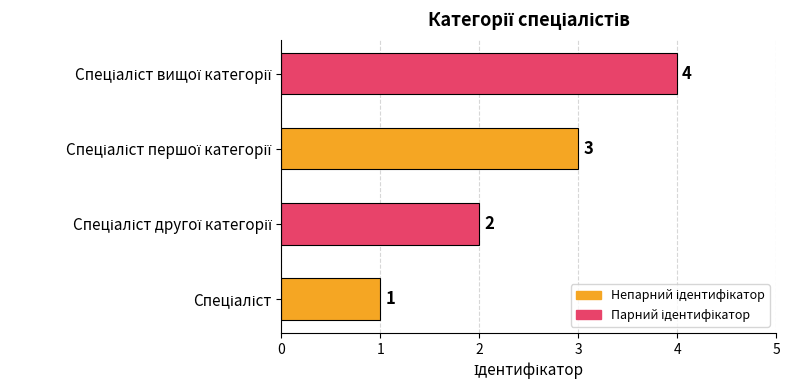

Are the bars horizontal?

Yes